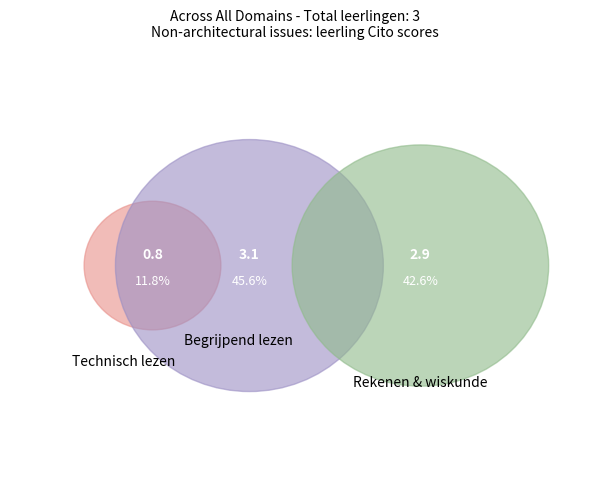

Rank the categories by value from highest to lowest.

Begrijpend lezen, Rekenen & wiskunde, Technisch lezen